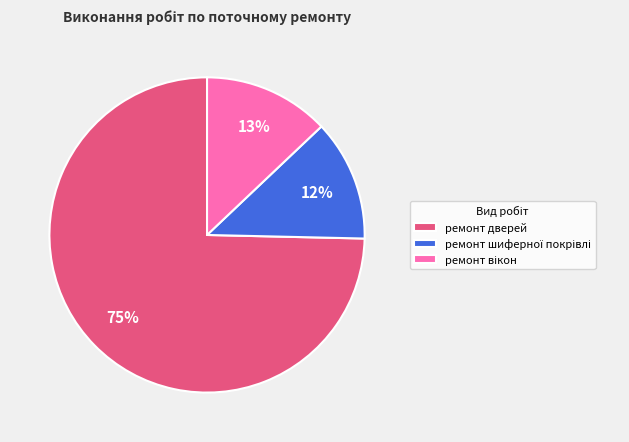

Is it true that ремонт дверей is 75% of the pie?

True